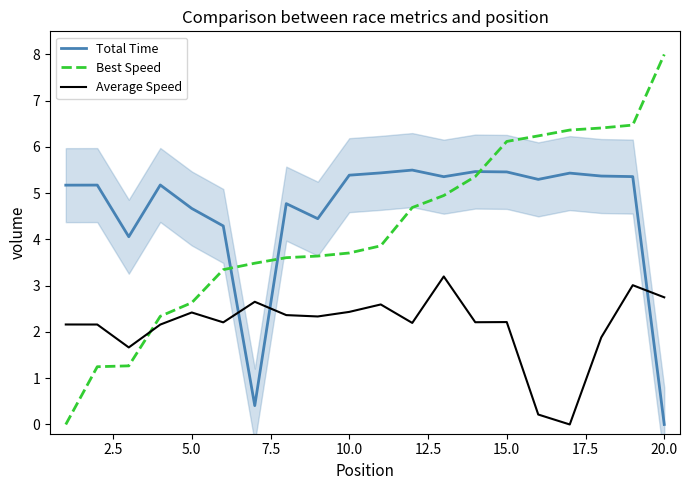

What is the difference between the second highest and second lowest values in the Average Speed series?

2.8